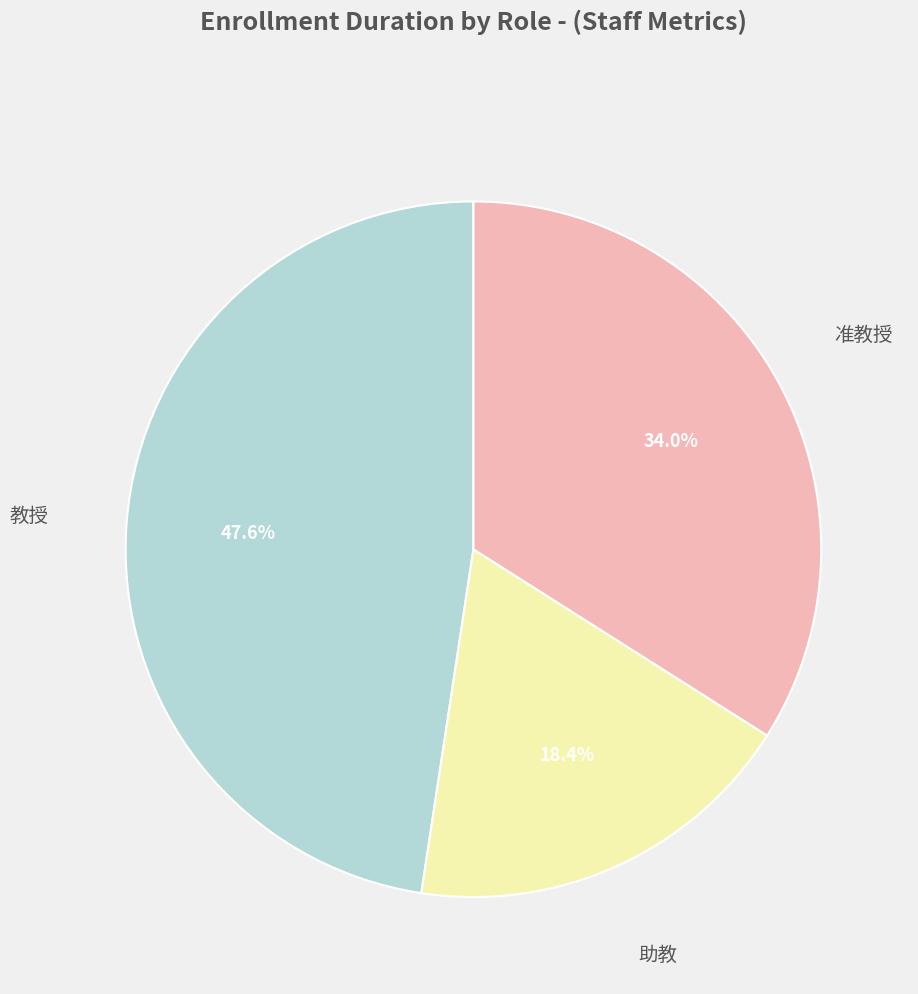

Is there any slice that represents more than half of the pie?

No